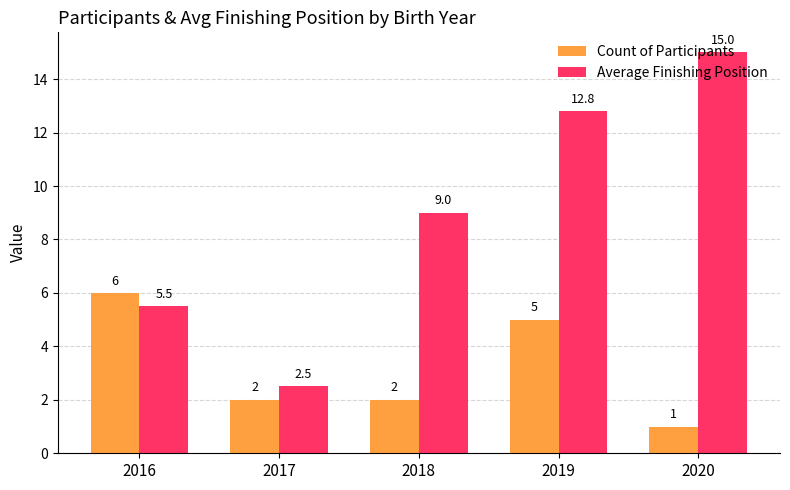

Reading left to right, list all the values displayed in this chart.

Count of Participants: 2016=6.0	2017=2.0	2018=2.0	2019=5.0	2020=1.0
Average Finishing Position: 2016=5.5	2017=2.5	2018=9.0	2019=12.8	2020=15.0